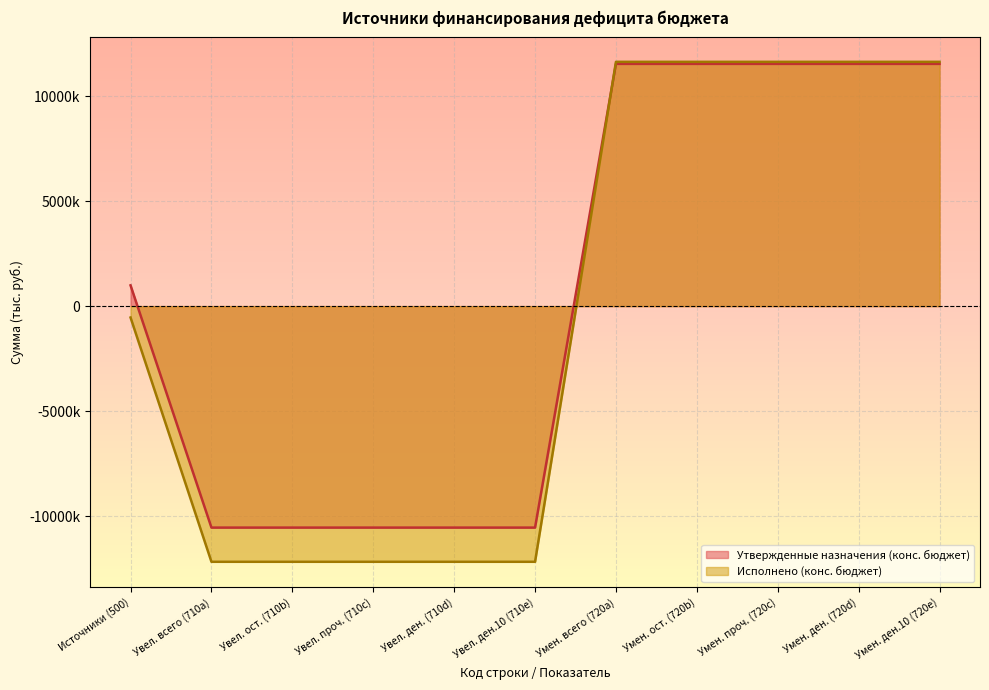

True or false: Исполнено (конс. бюджет) and Утвержденные назначения (конс. бюджет) intersect in this chart.

True